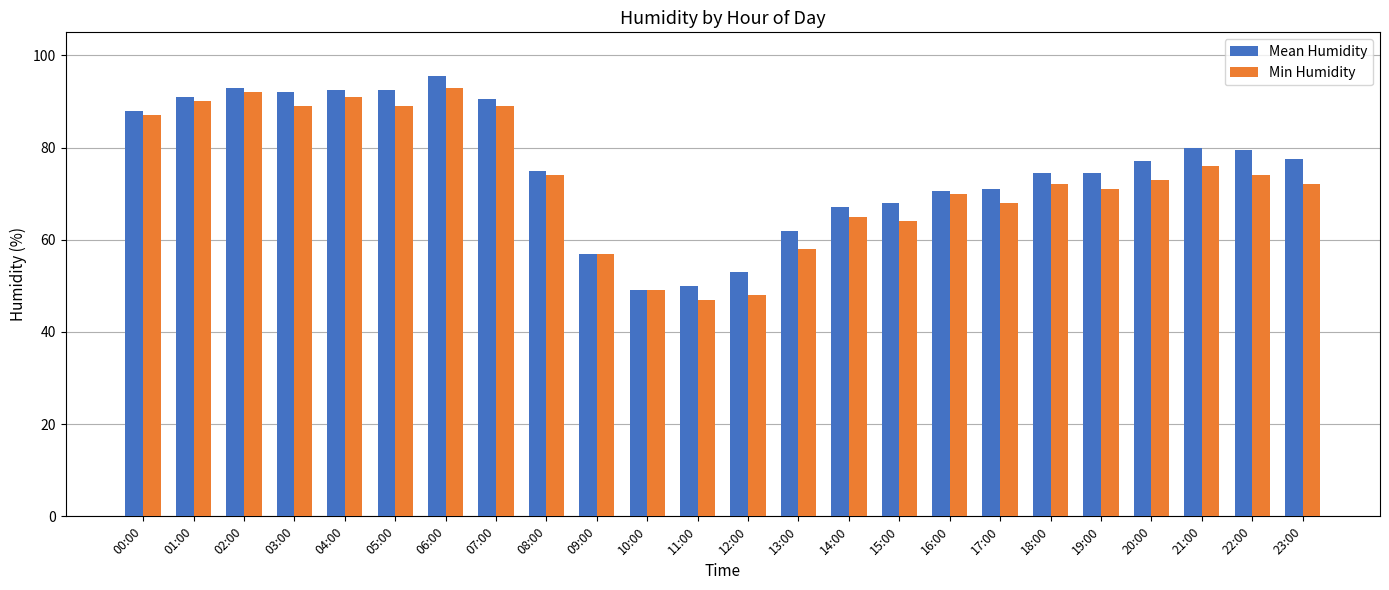

What is the difference between the highest and lowest values at 16:00?

0.5